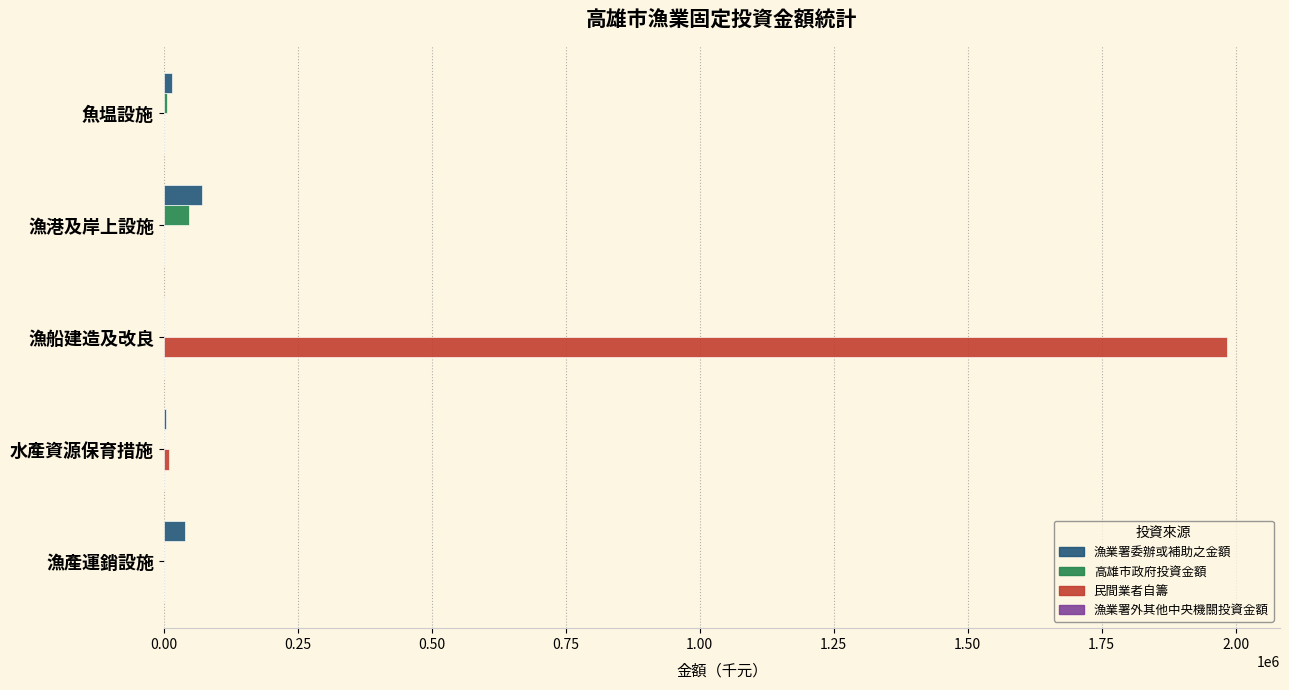

How many data points in 漁業署委辦或補助之金額 are above 14666?

3